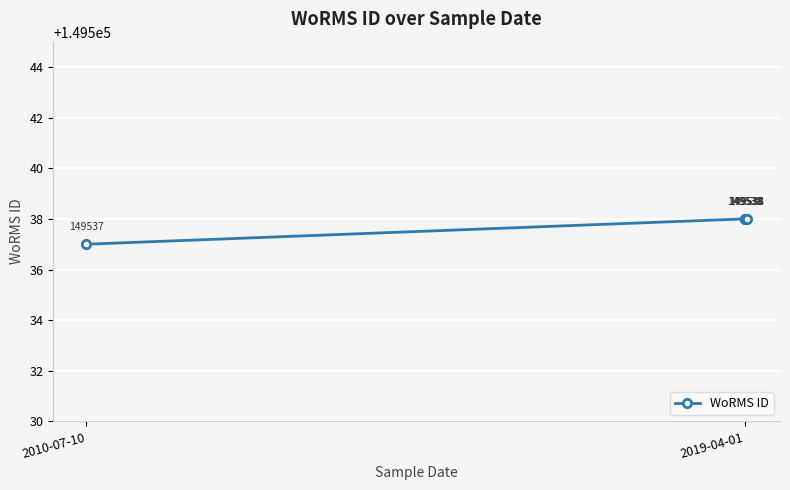

Count the number of categories in the chart.

5